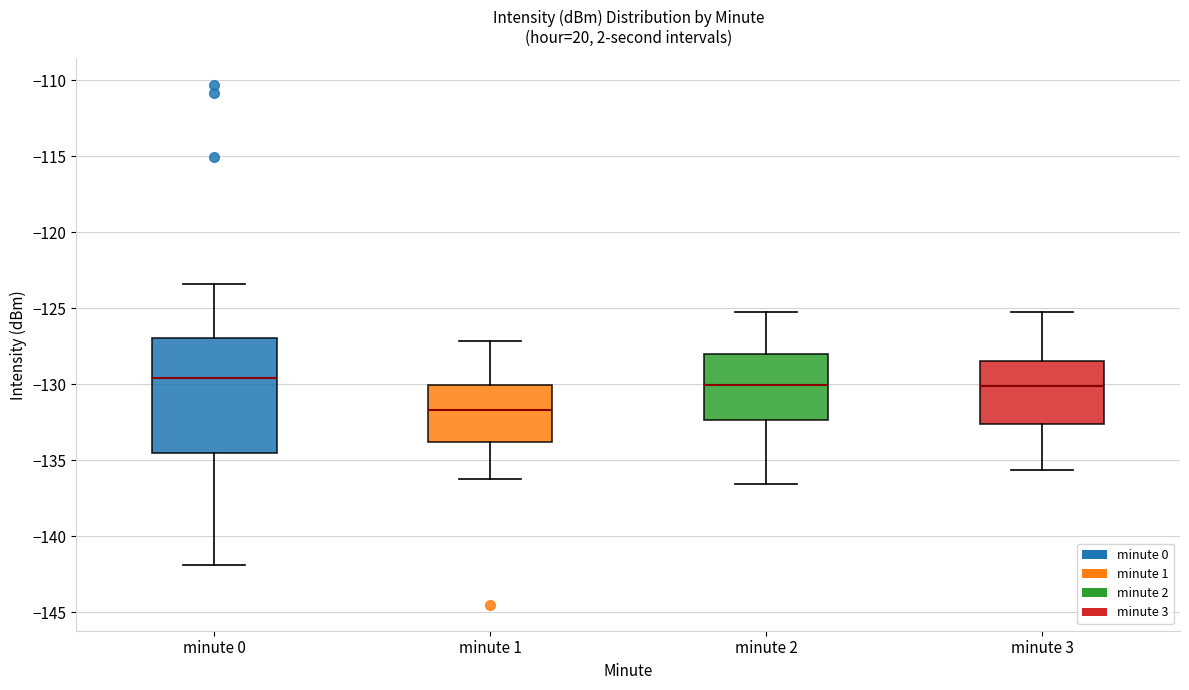

Which box is the tallest, from its lower edge to its upper edge?

minute 0